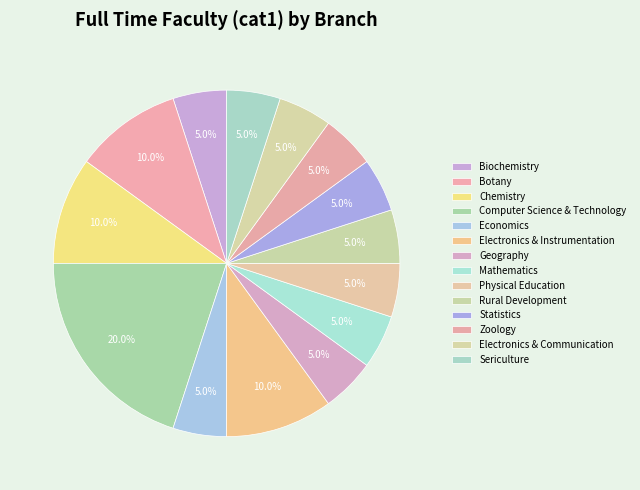

What is the change in value from Biochemistry to Electronics & Instrumentation?

+1